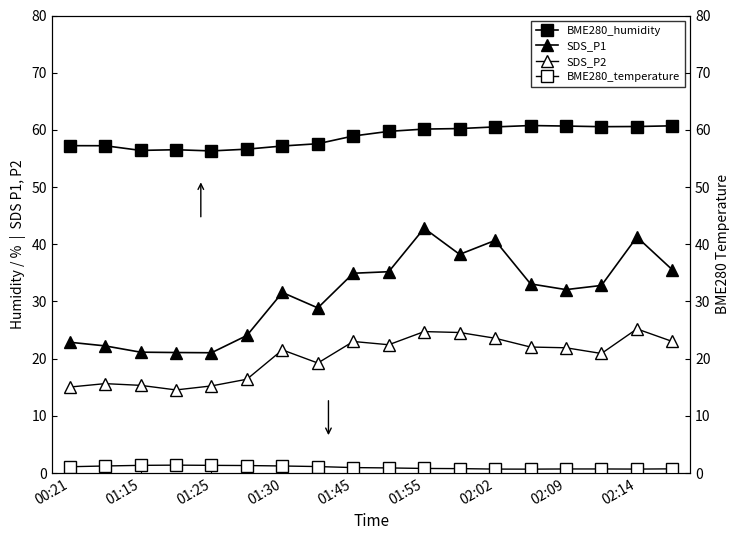

Is it true that SDS_P1 equals 40.7 at 02:02?

True